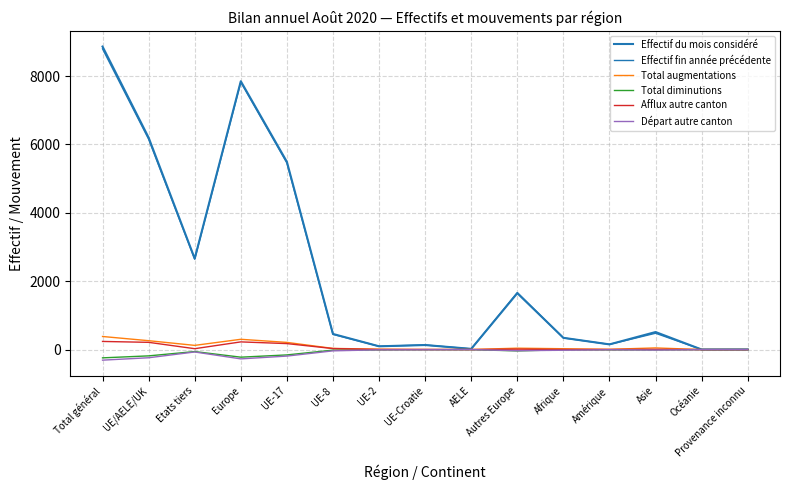

What is the minimum value for Départ autre canton?

-309